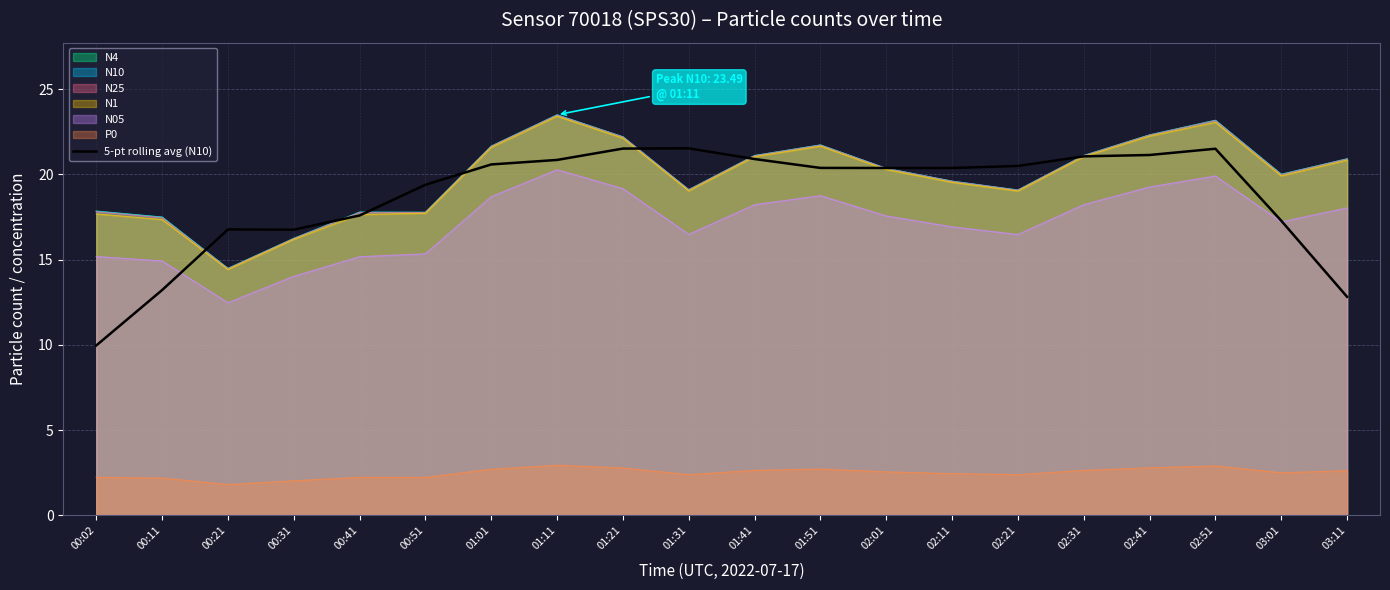

Is it true that the value at 01:01 is 9.9?

False